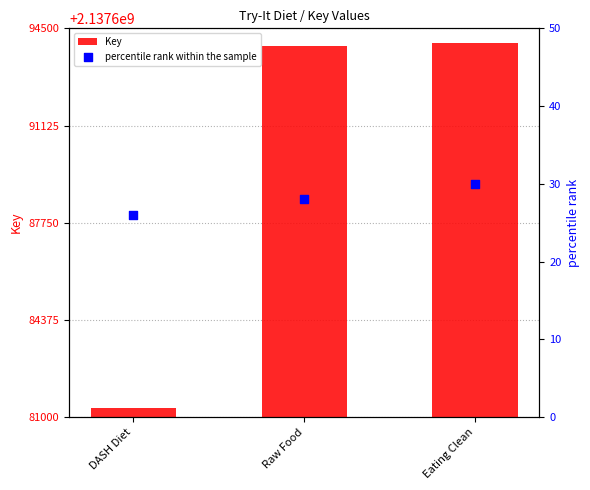

At how many categories does at least one series exceed 1066162808?

3